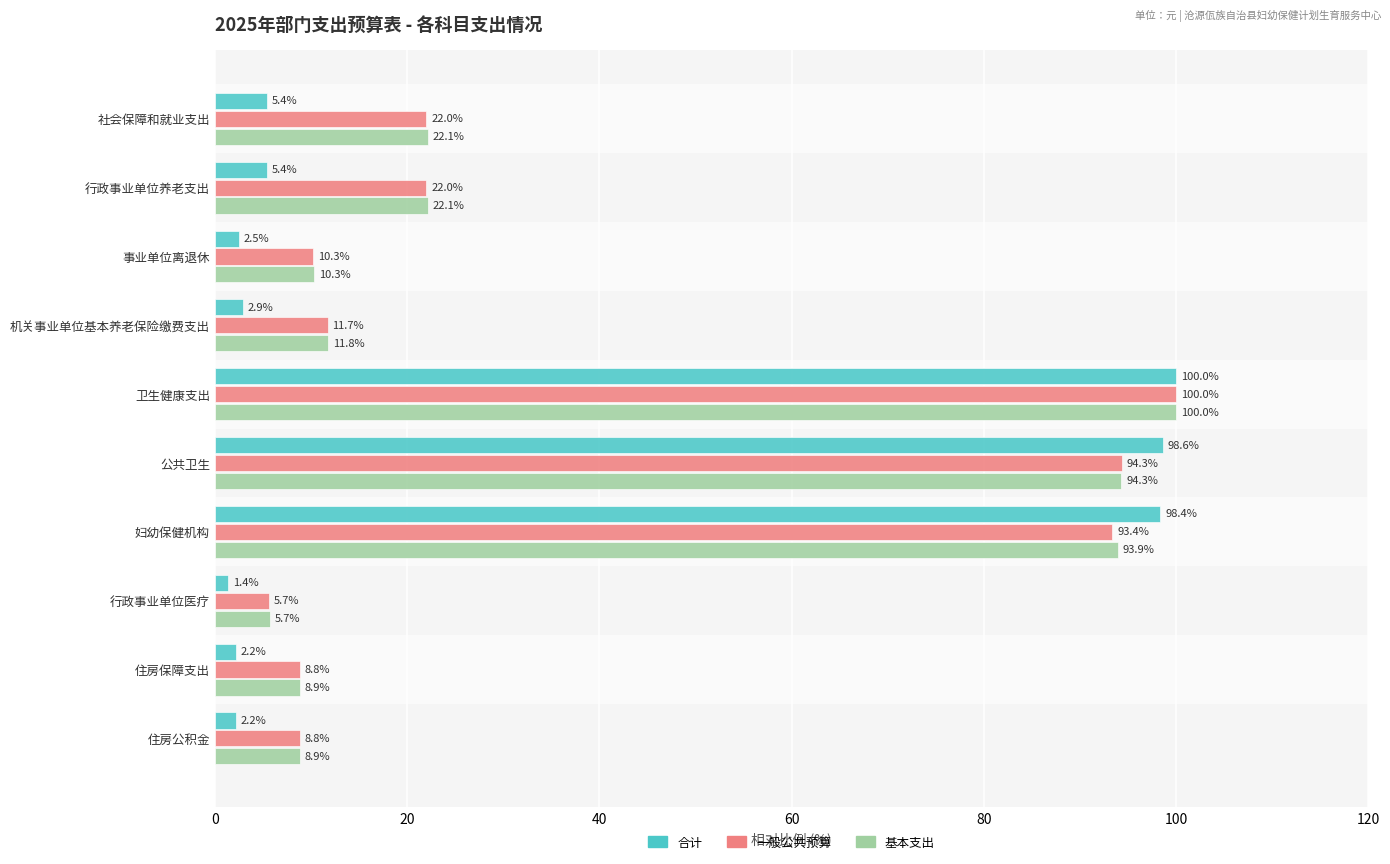

Which series has the largest total across all categories?

基本支出